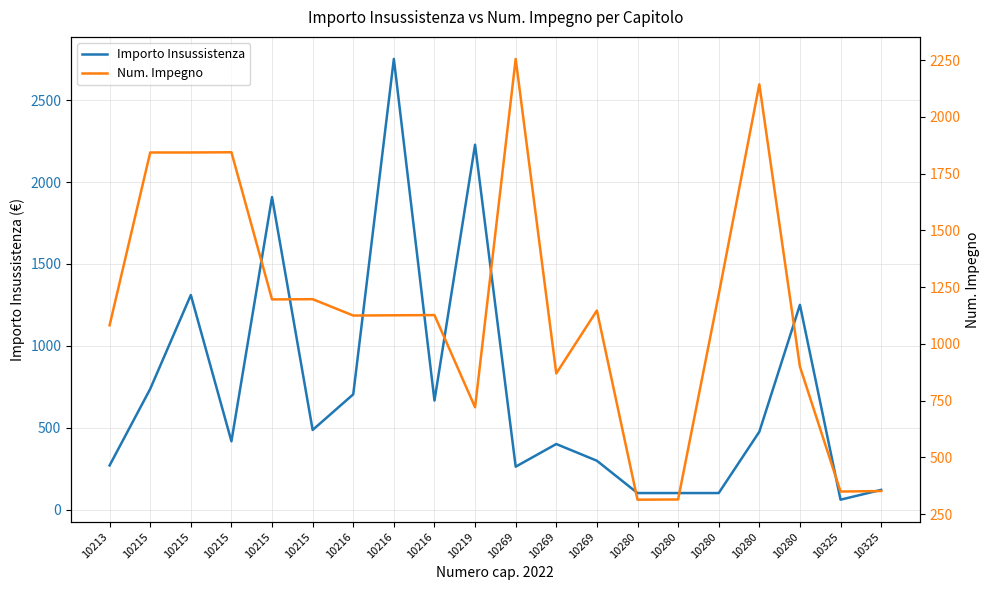

Reading right to left, extract all data points from this chart.

Importo Insussistenza: 119.9	60.0	1250.0	474.9	100.5	100.5	100.5	297.9	400.0	261.6	2228.5	665.4	2752.4	703.6	485.9	1908.4	416.6	1310.3	736.6	269.3
Num. Impegno: 352.0	350.0	900.0	2143.0	1218.0	315.0	314.0	1147.0	870.0	2255.0	721.0	1127.0	1126.0	1125.0	1197.0	1196.0	1844.0	1843.0	1843.0	1082.0